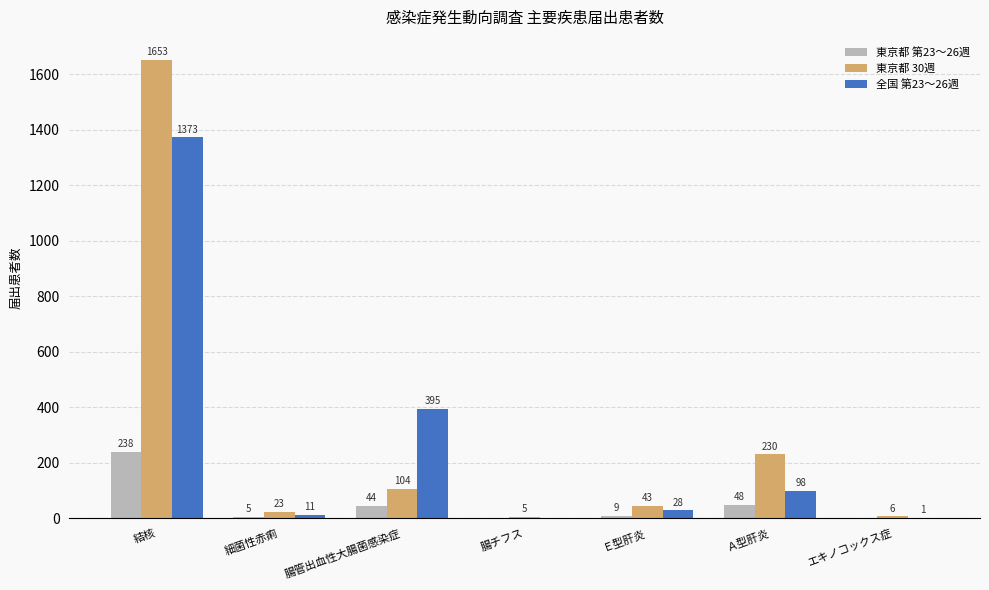

What is the sum of the 東京都 30週 values at 腸チフス and 腸管出血性大腸菌感染症?

109